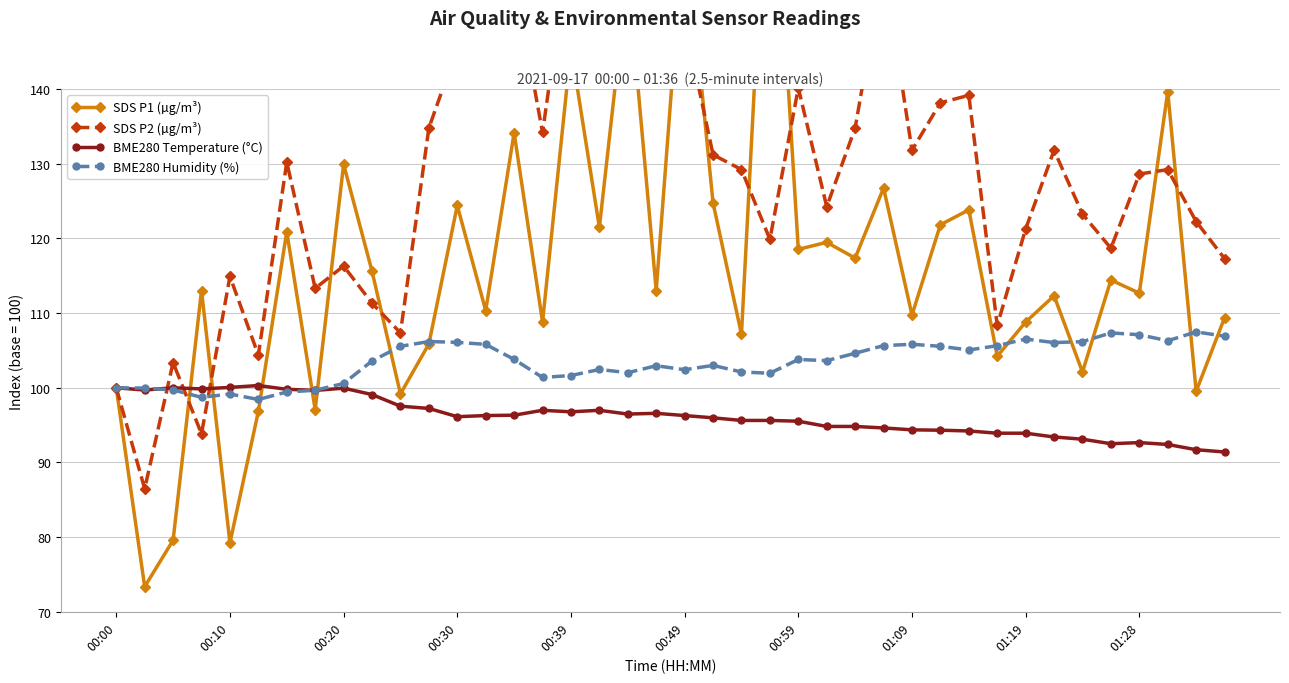

True or false: BME280 Temperature (°C) has more than 1 points higher than both neighbors.

True